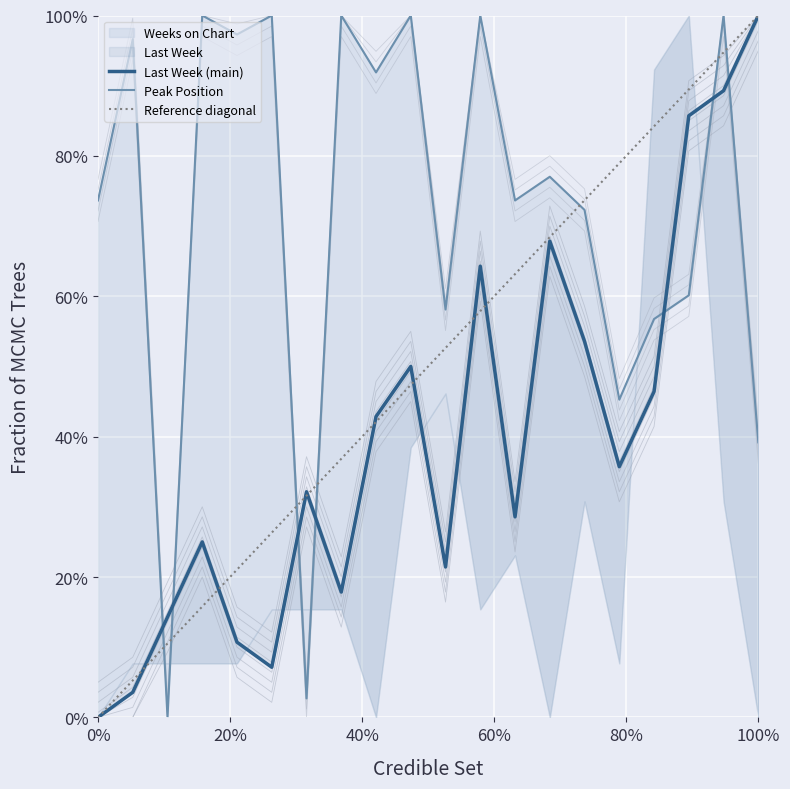

At which category is the sum across all series the highest?

19